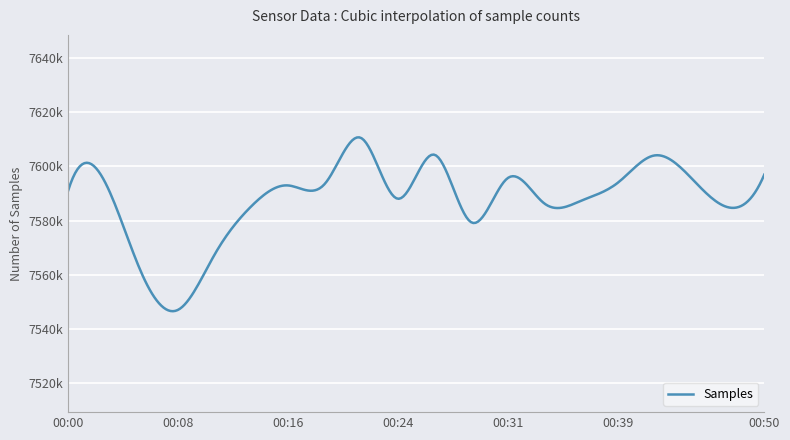

What is the sum of all values?

151759815